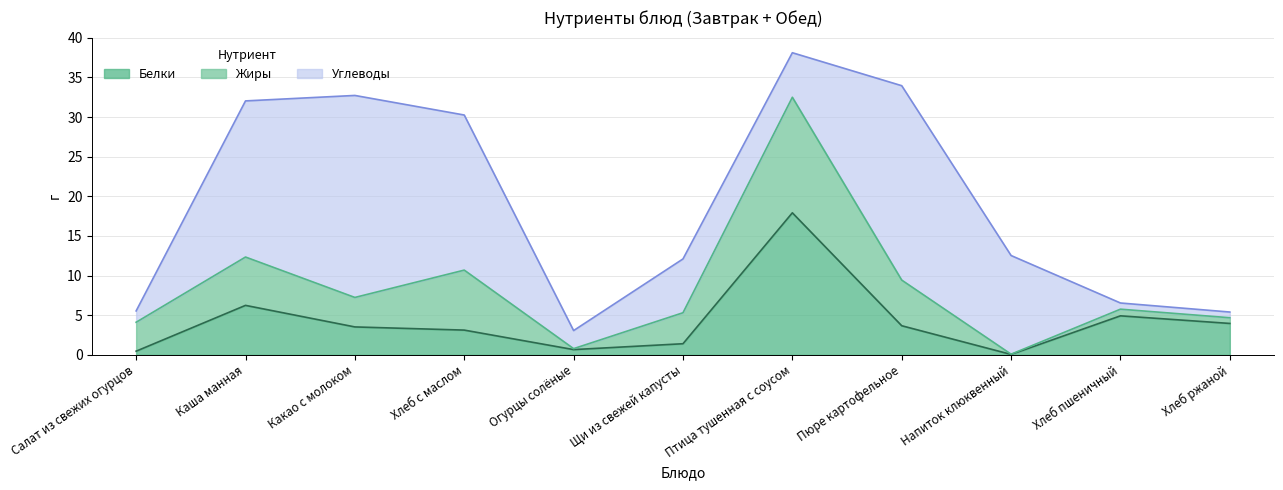

How many lines are shown in the chart?

3